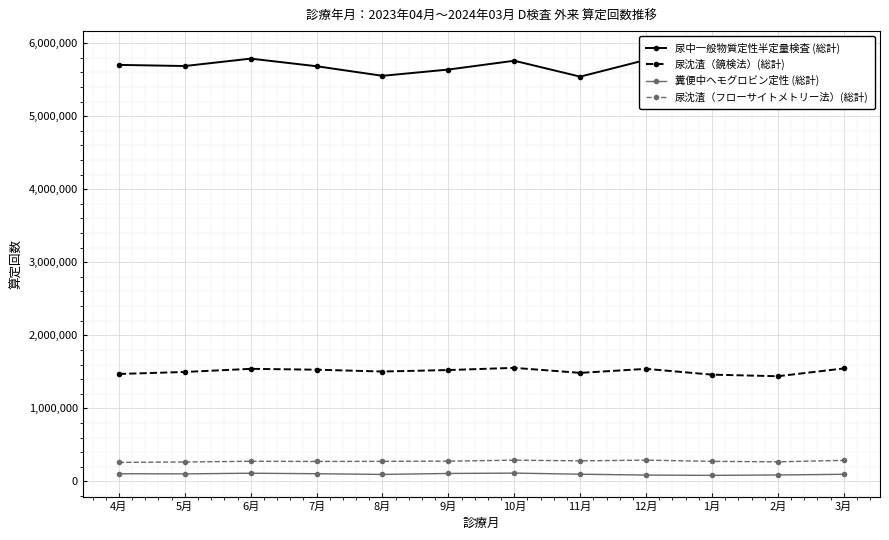

The value of 糞便中ヘモグロビン定性 (総計) at 8月 is 95171. True or false?

True